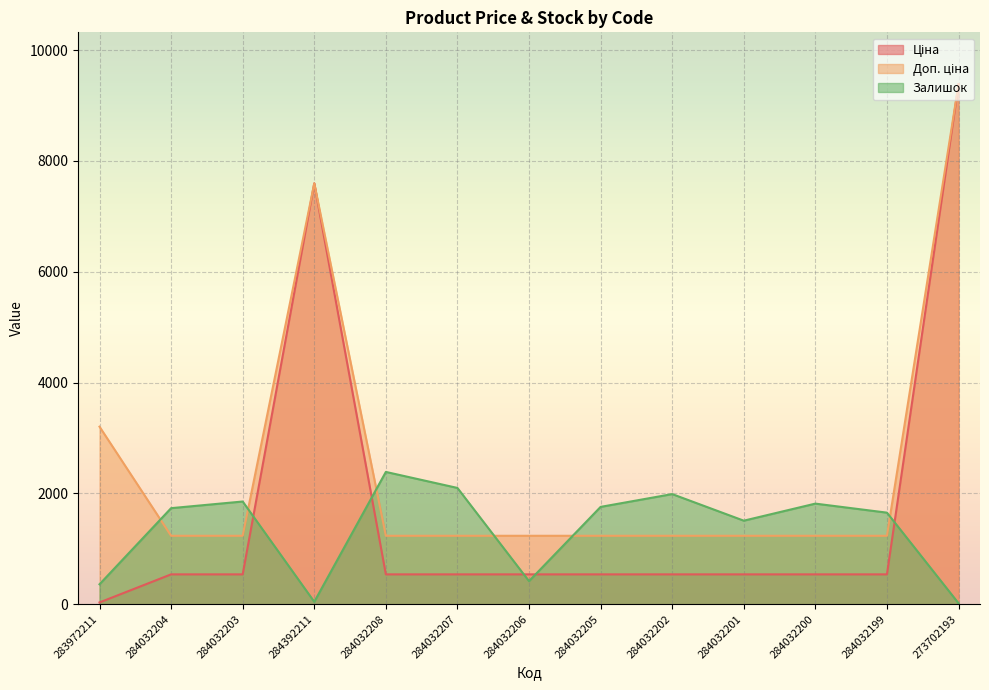

Where is Доп. ціна nearest to the value 5309?

283972211